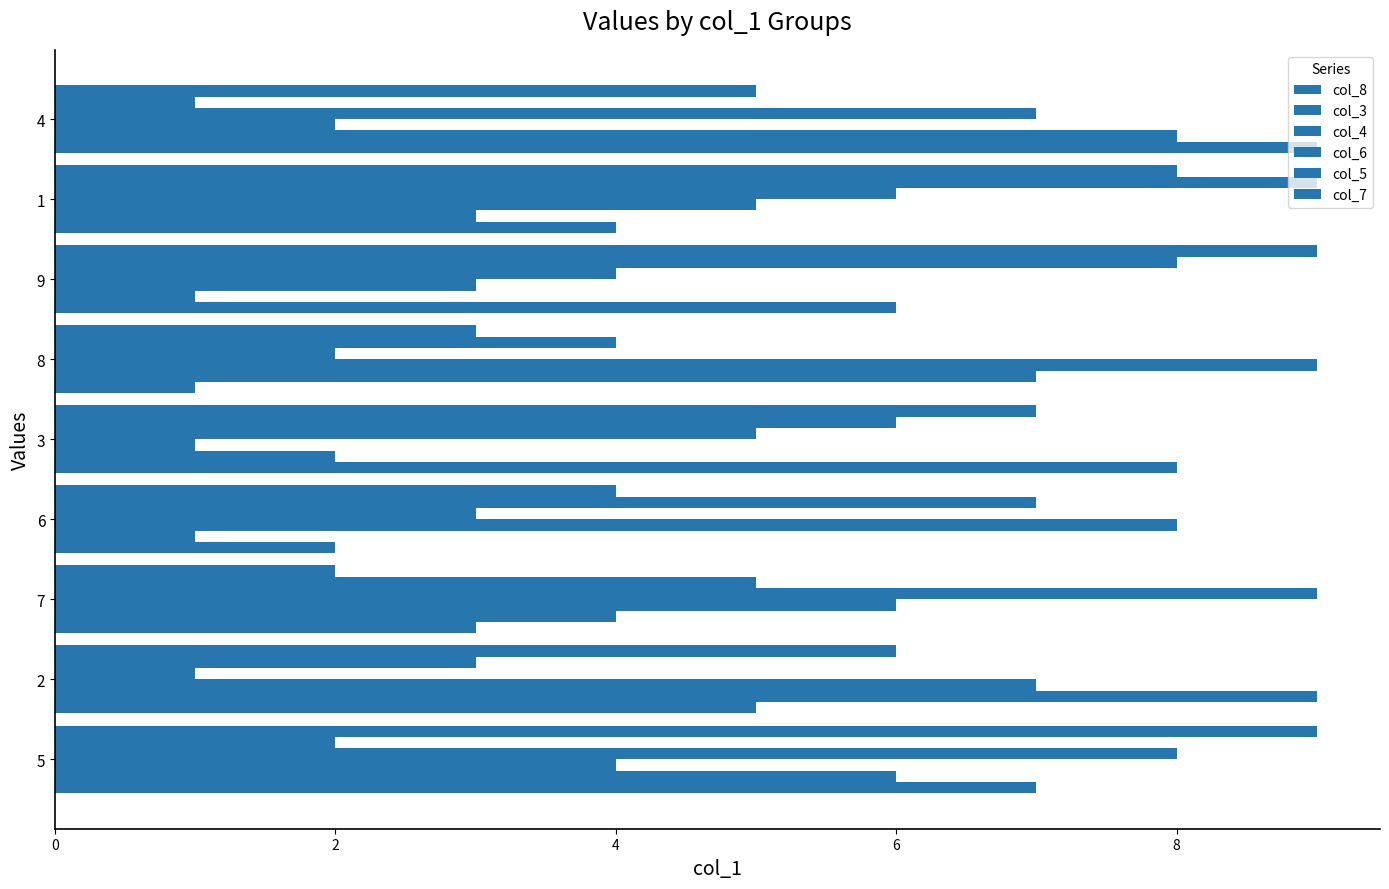

What is the sum of all col_3 values?

41